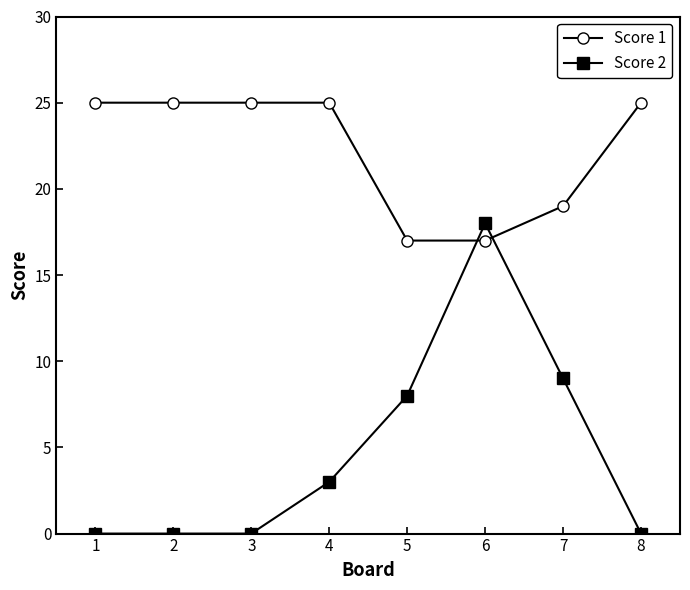

What is the maximum value for Score 2?

18